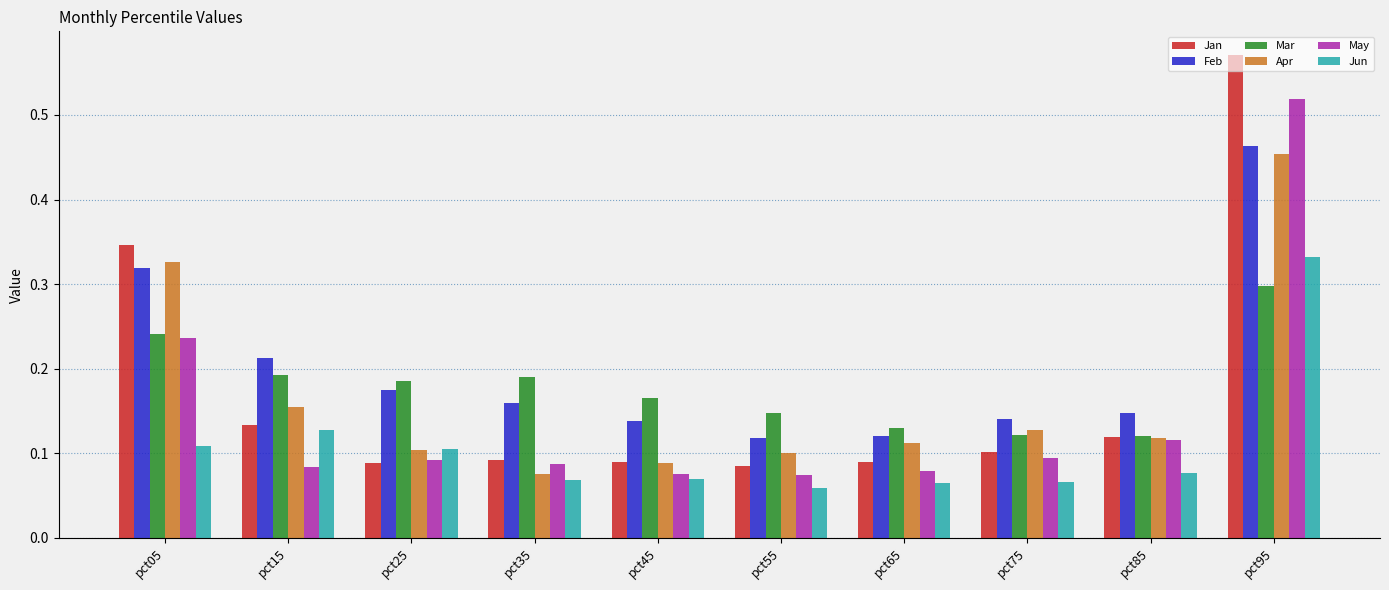

How many Jun values are between 0 and 1?

10